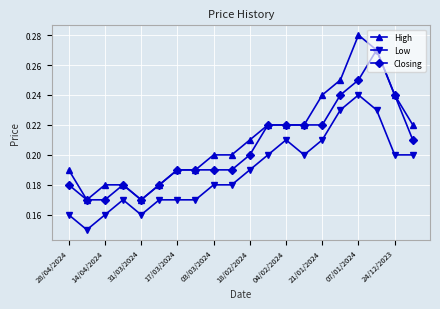

True or false: Low has more than 1 points higher than both neighbors.

True